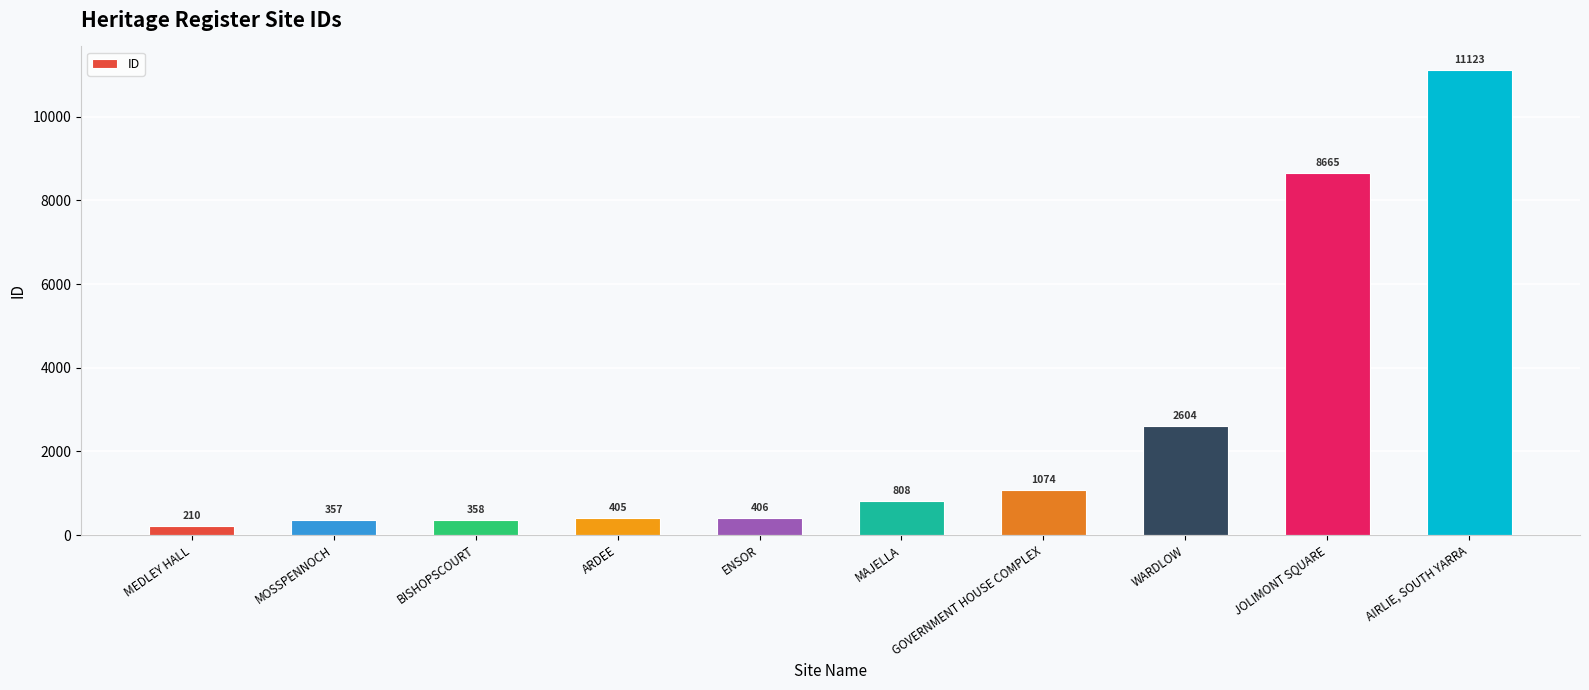

How many distinct data groups are displayed?

1